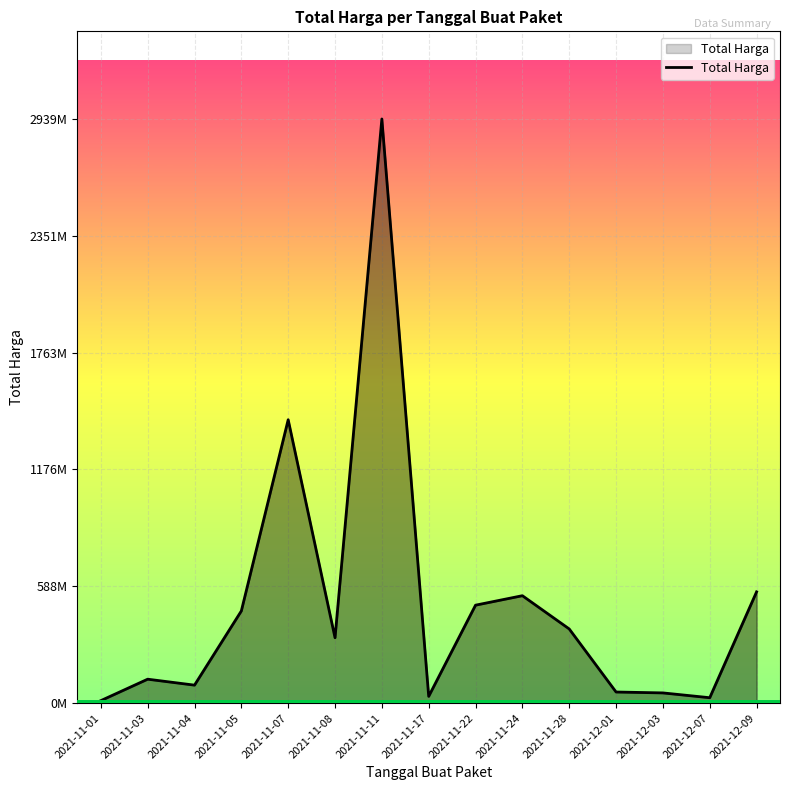

Does the chart display data point markers on the line(s)?

No